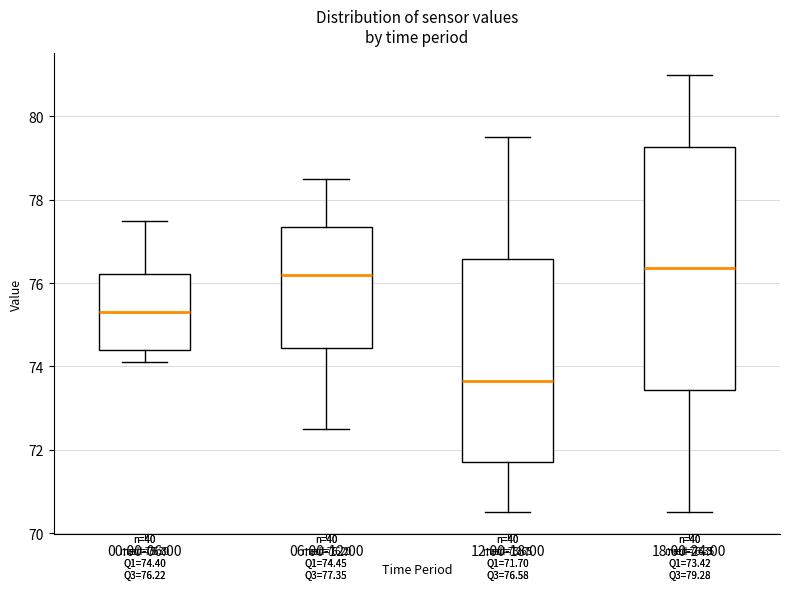

Which box is the tallest, from its lower edge to its upper edge?

18:00-24:00